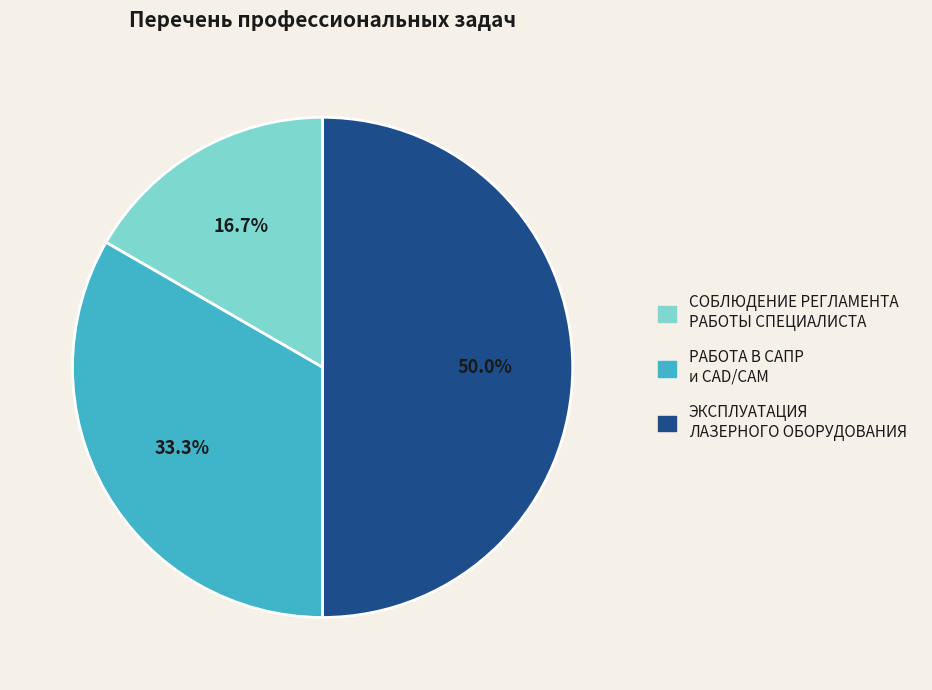

Is РАБОТА В САПР и CAD/CAM the majority of the pie?

No